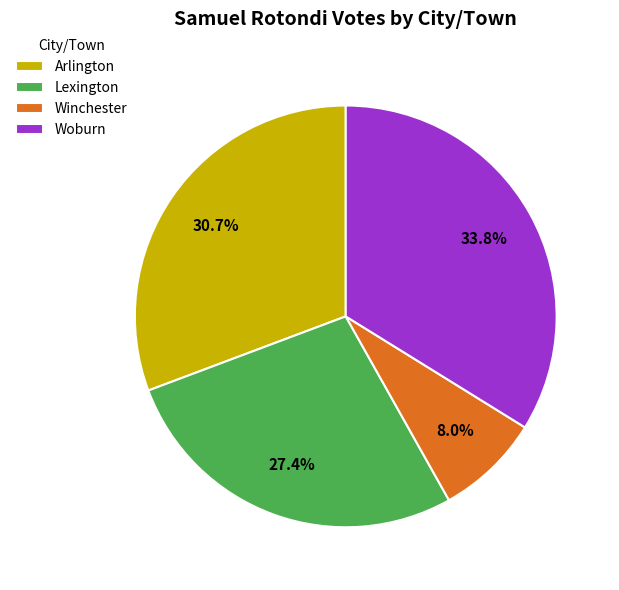

Which has a higher value, Lexington or Woburn?

Woburn